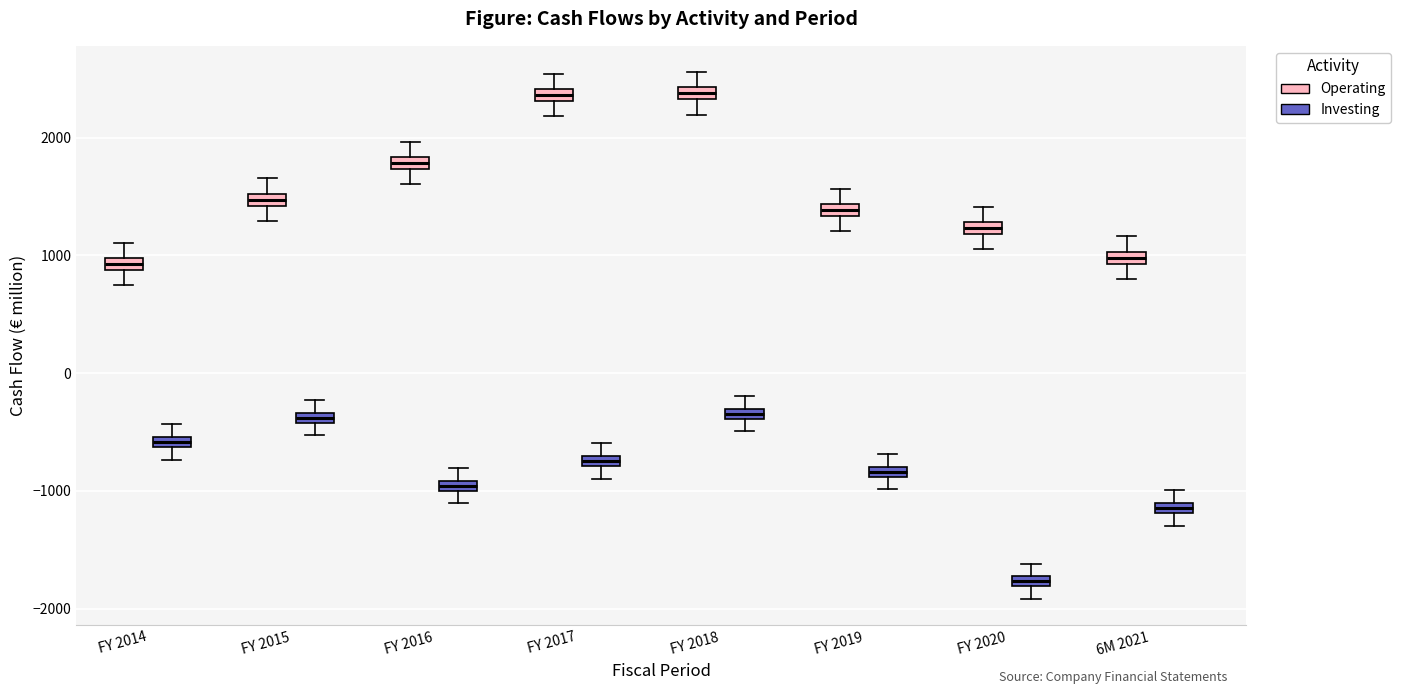

Where is the lower edge of the box for FY 2017 (Operating) on the y-axis? The values are not printed on the chart, so give them approximately, as read against the axis.

2300